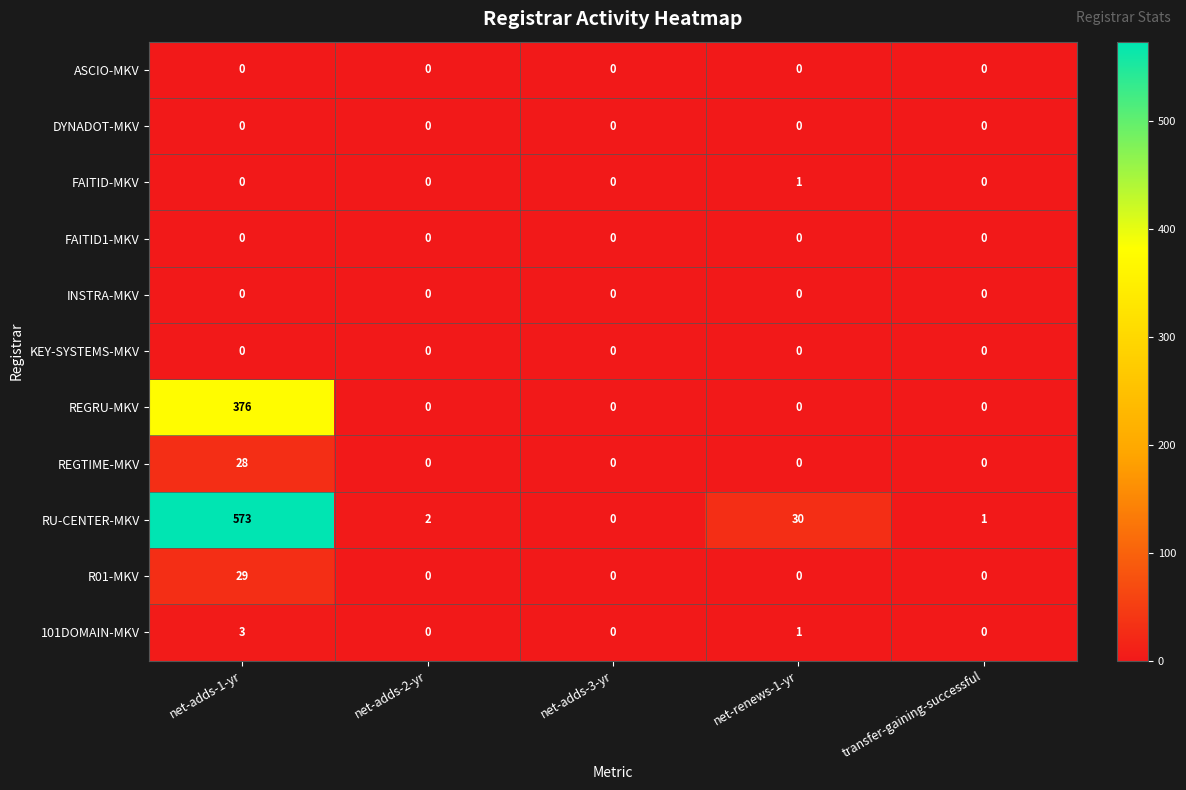

Which series has the largest total across all categories?

RU-CENTER-MKV